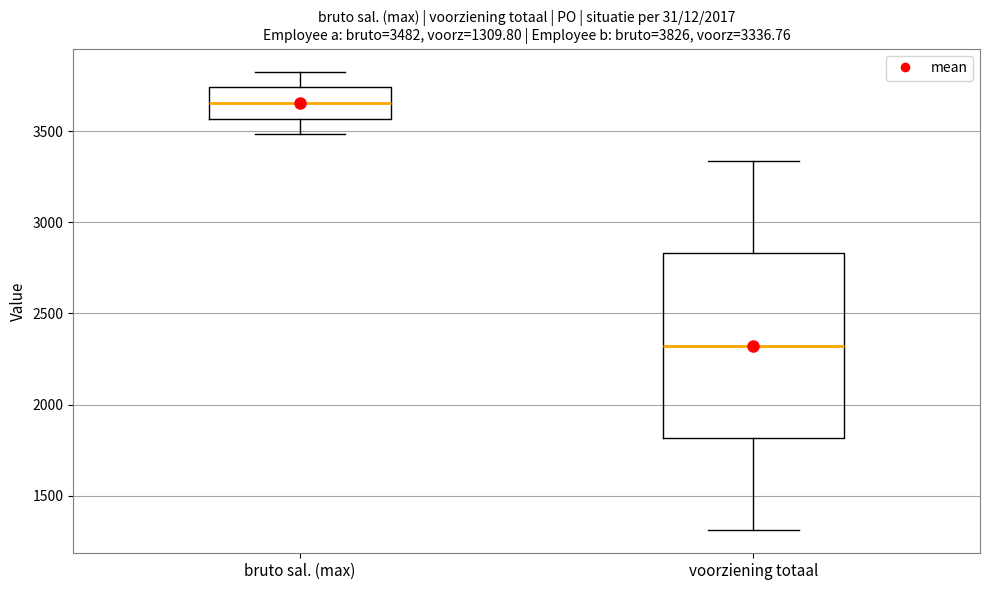

Comparing the boxes themselves (not the whiskers), which one is the tallest?

voorziening totaal